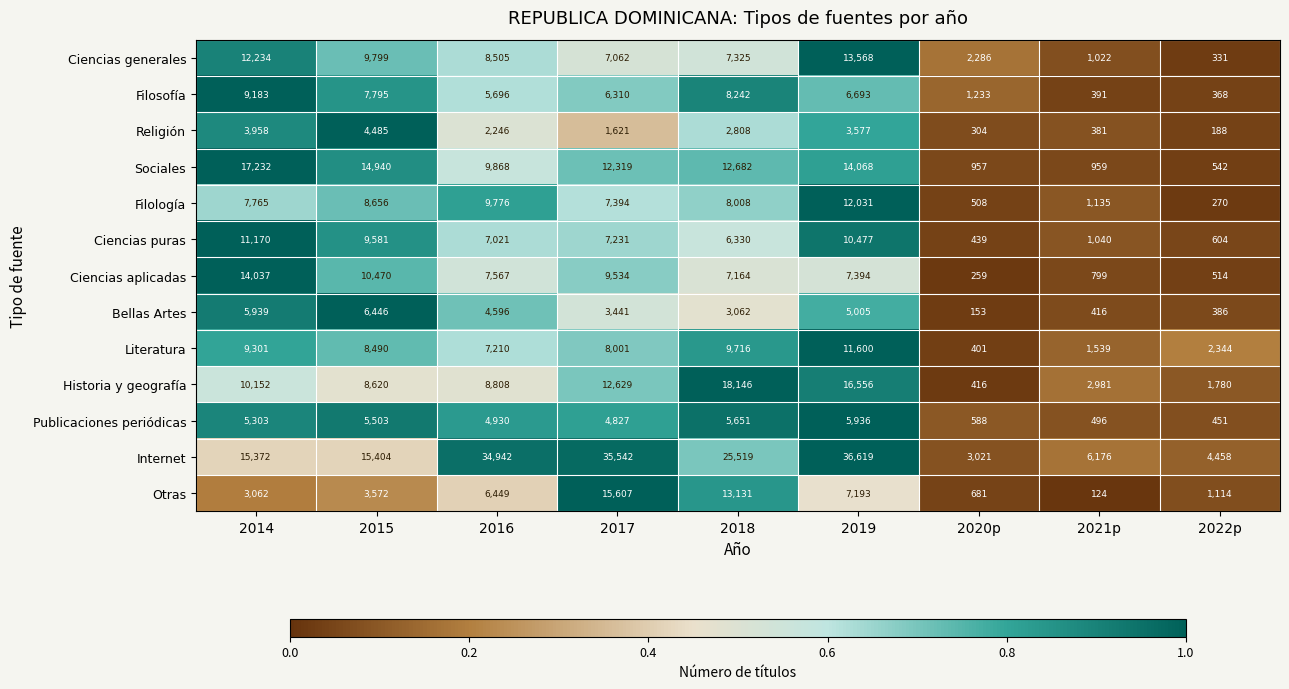

At which category is the sum across all series the highest?

2019